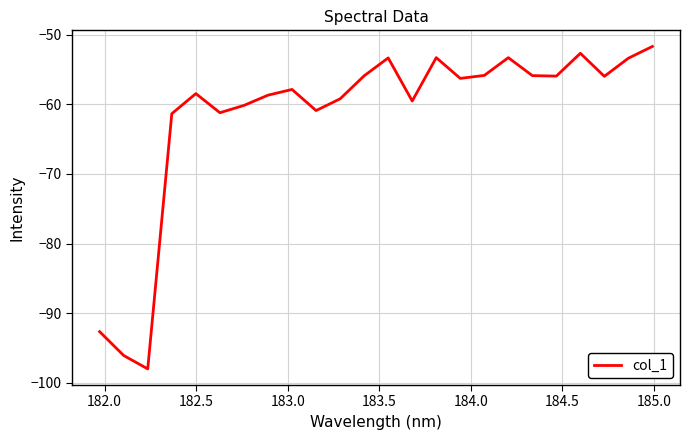

What is the minimum value shown in the chart?

-98.0